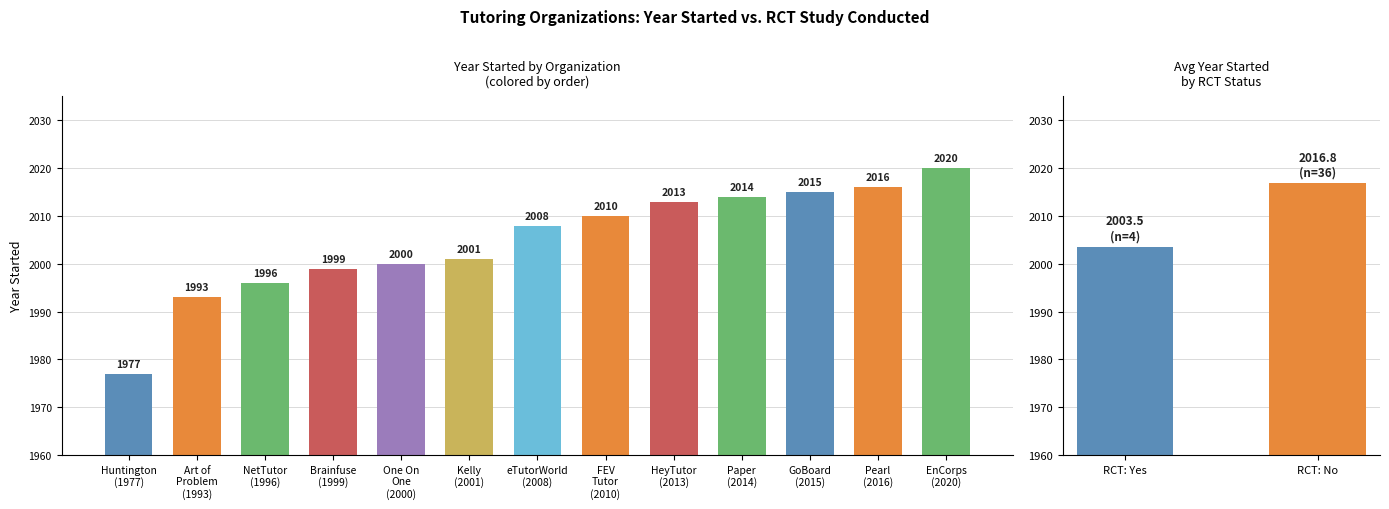

Count the number of values greater than 2008.

6